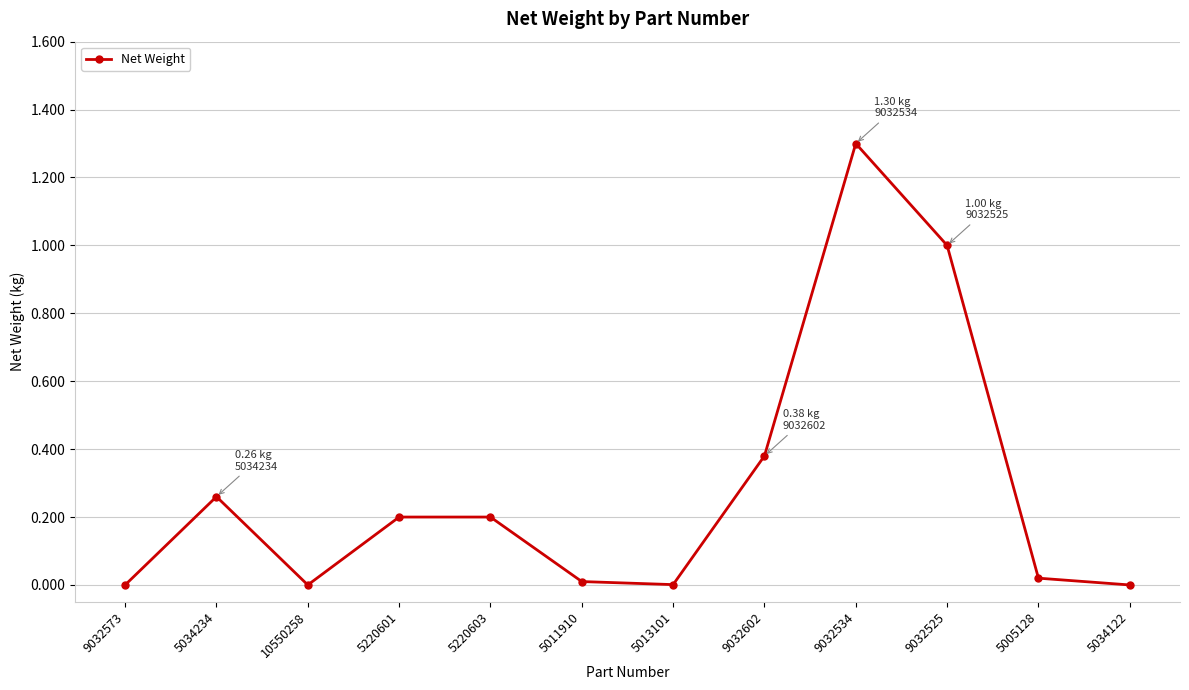

At which category does the data reach its first local valley?

10550258